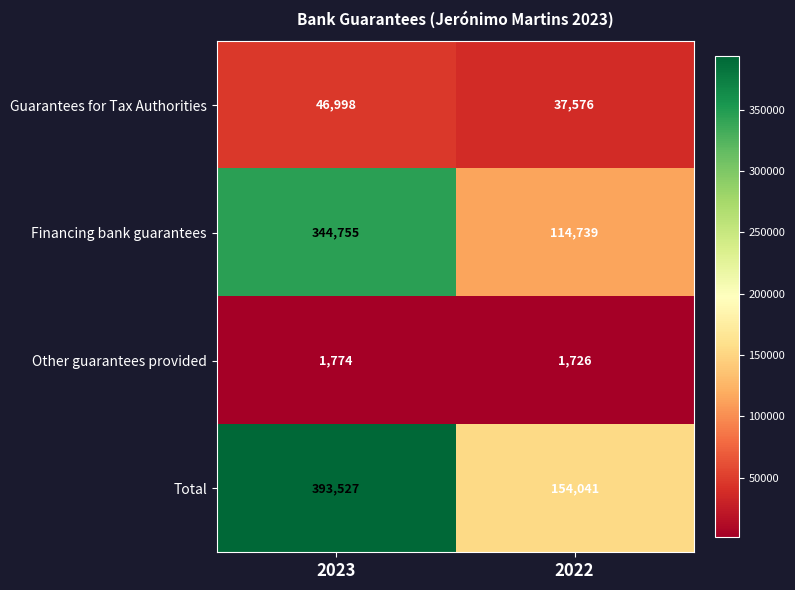

Is it true that Other guarantees provided equals 1726 at 2022?

True